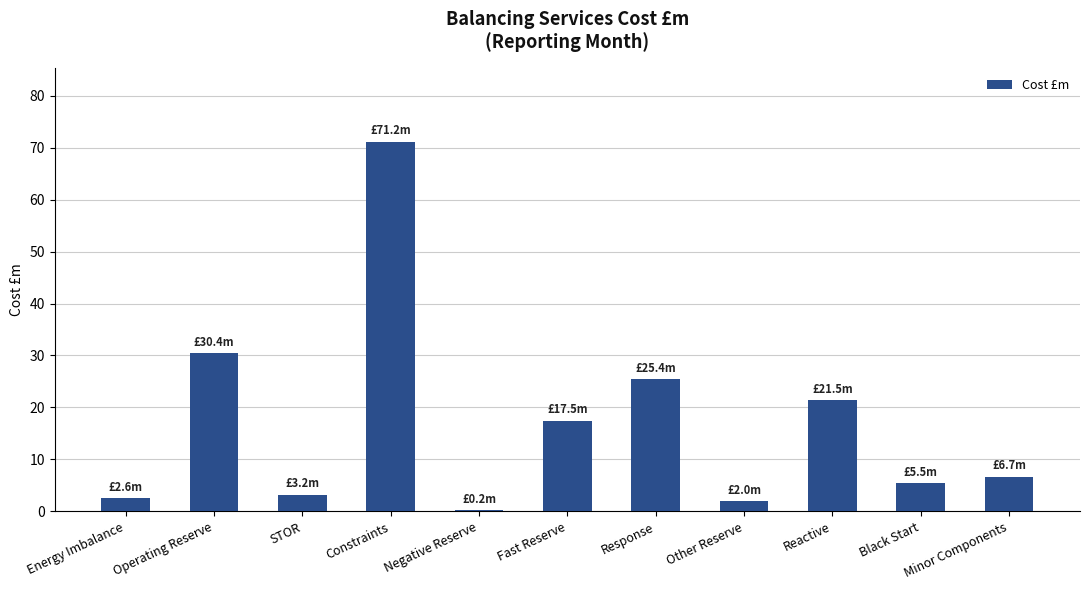

What is the change in value from Response to Other Reserve?

-23.4